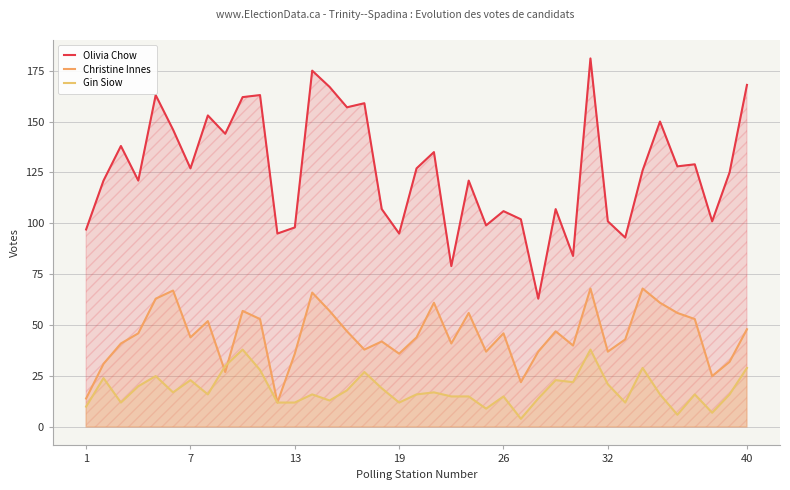

How many categories are shown in the chart?

39